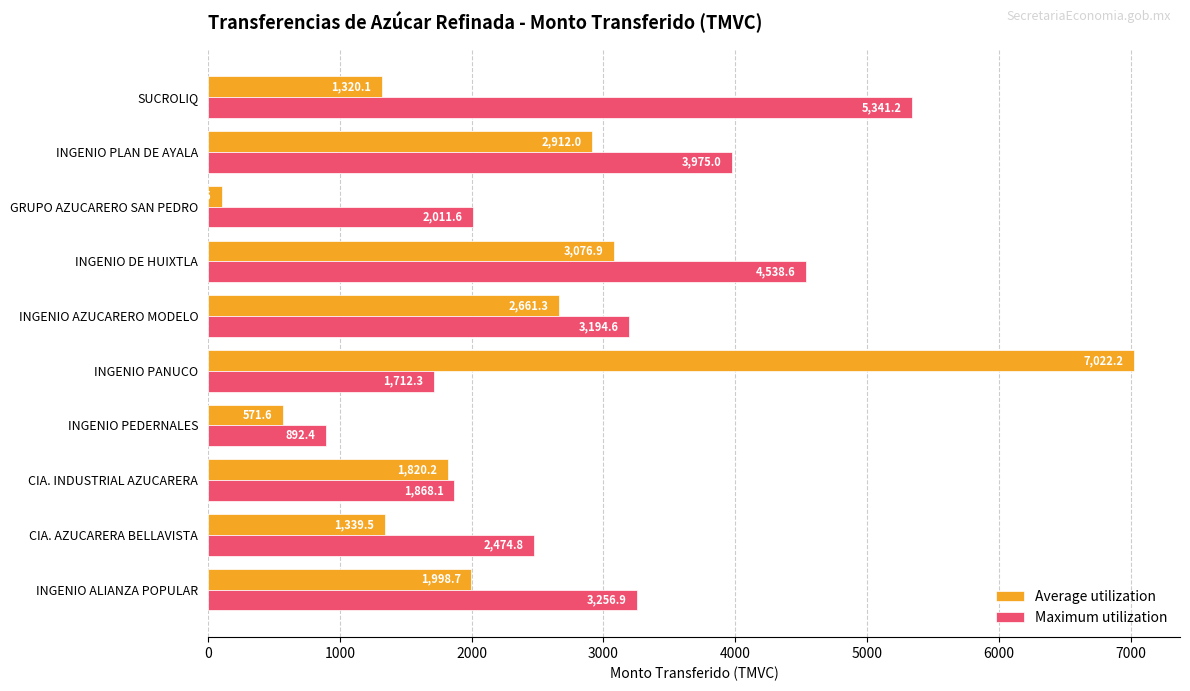

What is the maximum value shown in the chart?

7022.2